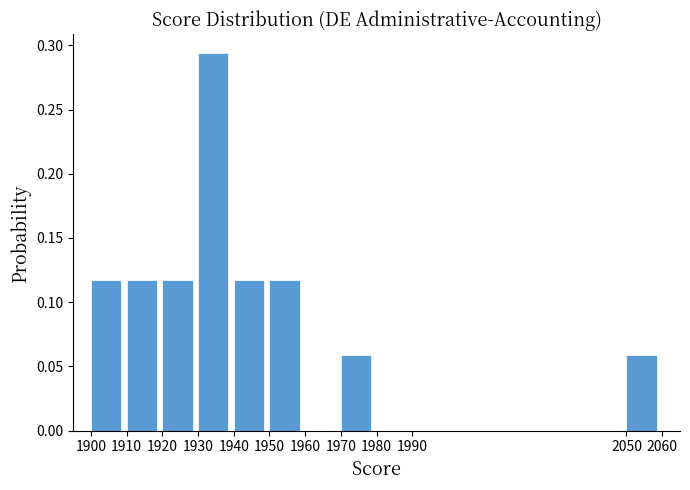

How tall is the bar that spans 1940 to 1950 on the x-axis? The values are not printed on the chart, so give them approximately, as read against the axis.

0.120